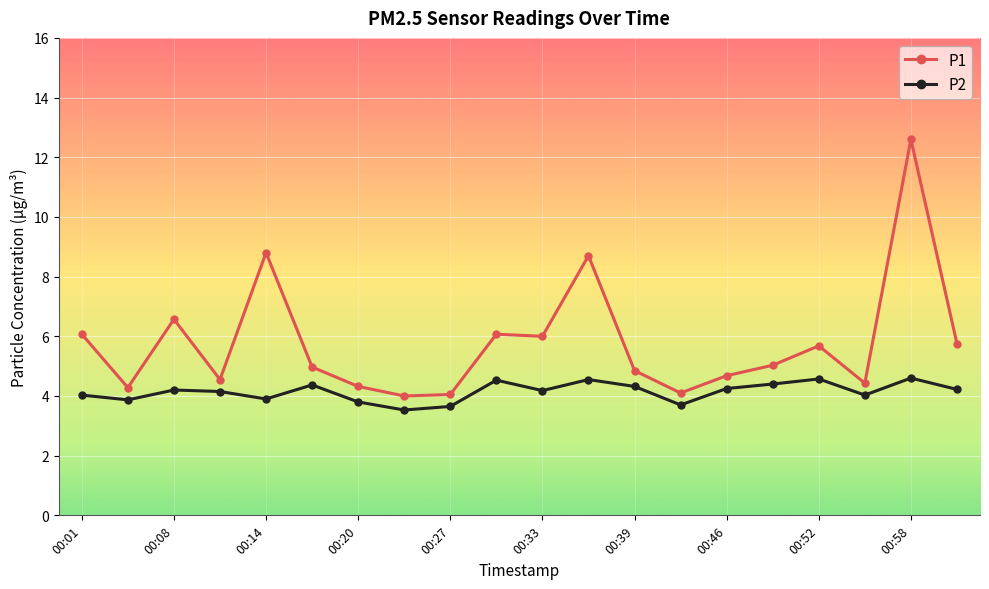

Count the number of data series in this chart.

2